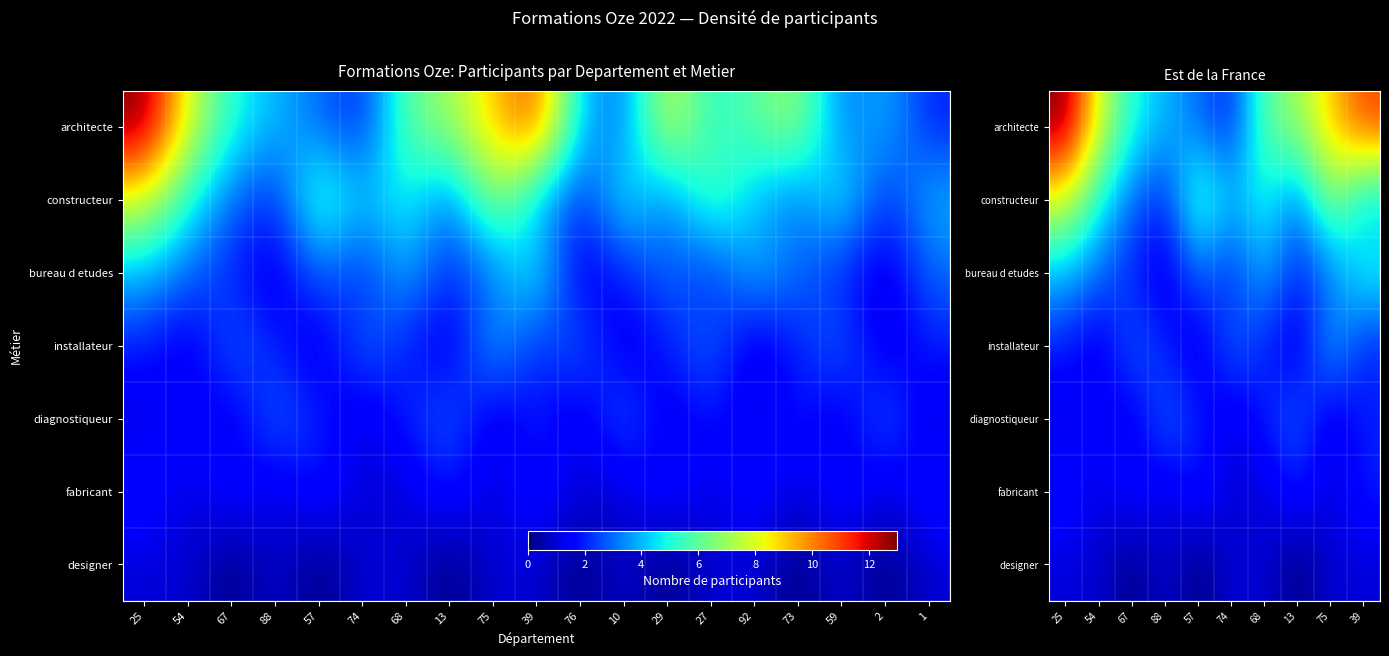

Is it true that constructeur equals 7 at 74?

False